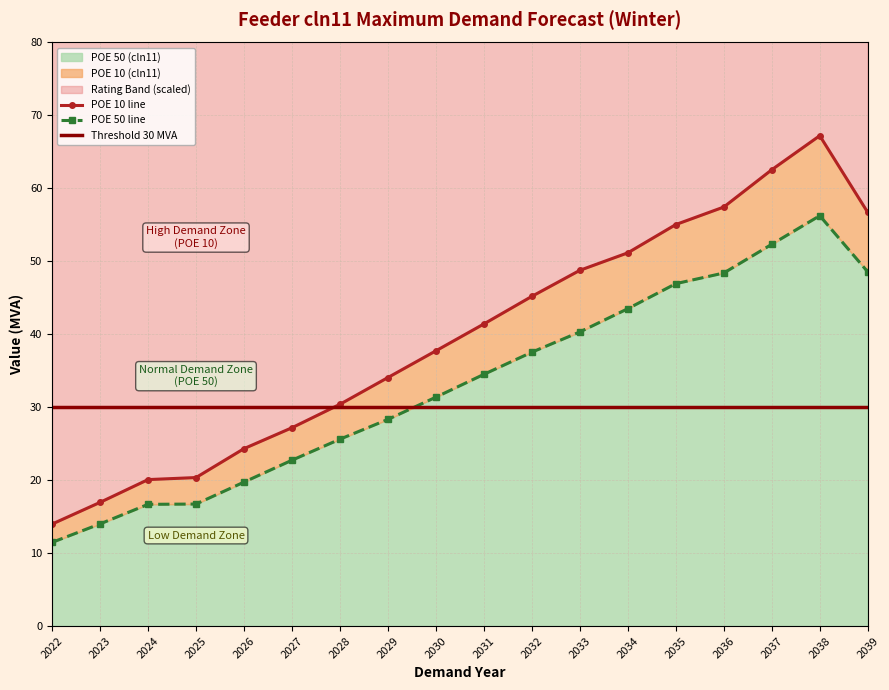

Reading left to right, what are all the values shown in this chart?

POE 10 (cln11): 14.0	17.0	20.1	20.4	24.3	27.2	30.4	34.1	37.7	41.4	45.2	48.8	51.2	55.0	57.4	62.6	67.2	56.7
POE 50 (cln11): 11.5	14.0	16.7	16.7	19.7	22.7	25.6	28.3	31.4	34.5	37.5	40.3	43.5	46.9	48.4	52.3	56.3	48.6